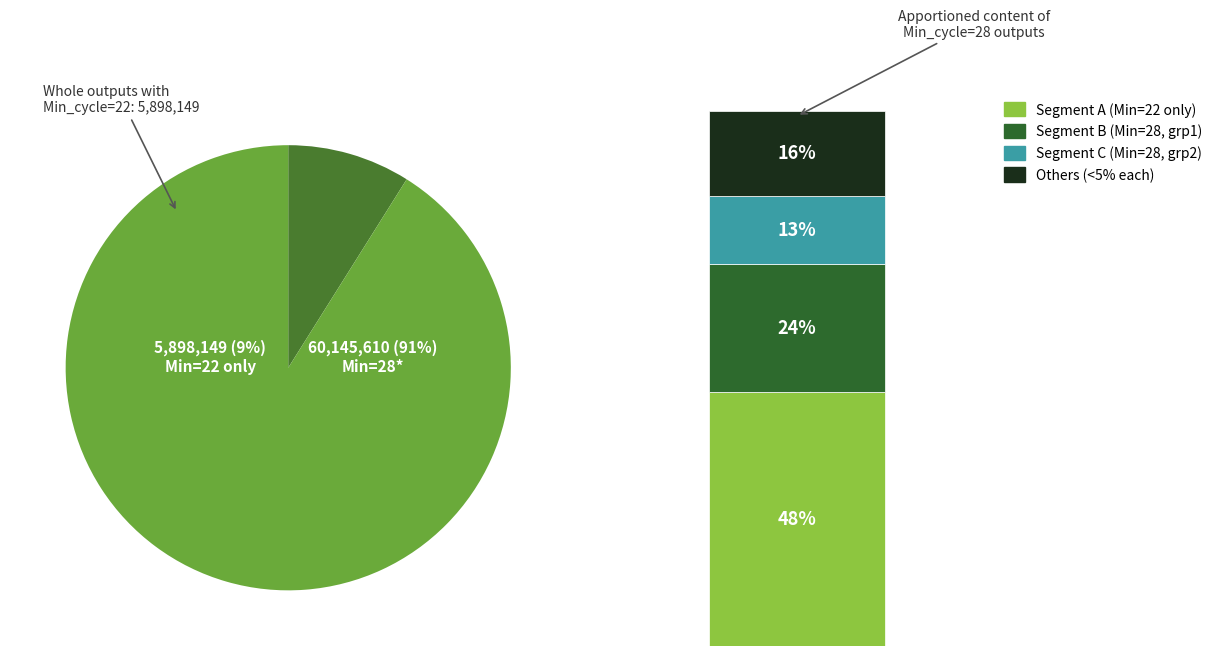

What is the ratio of the value at 28 to the value at 28?

1.0